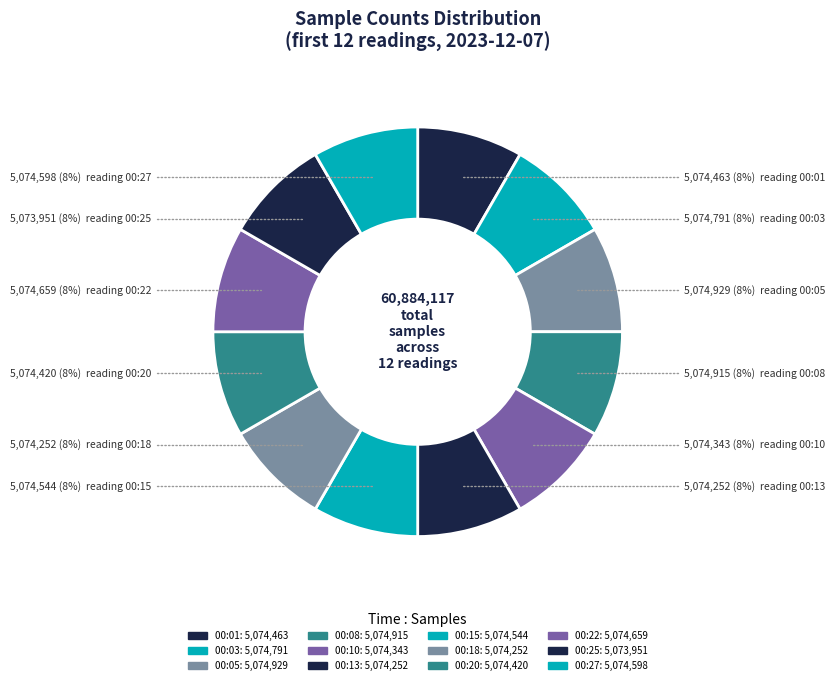

Combined, do 00:22 and 00:03 account for over 50%?

No